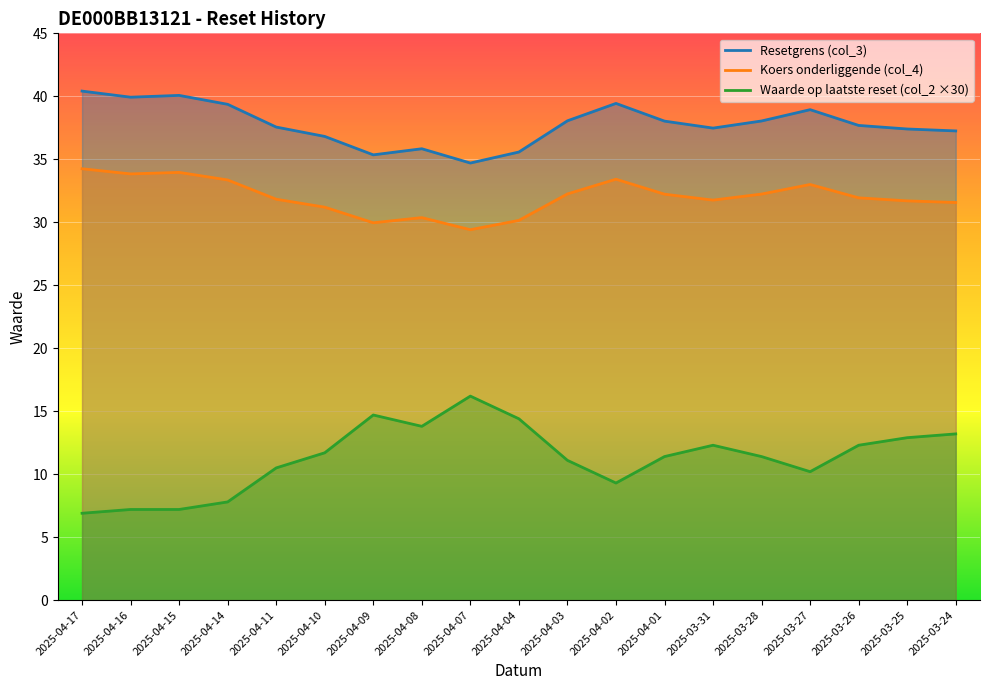

List the series in order of their overall mean, lowest first.

Waarde op laatste reset (col_2 ×30), Koers onderliggende (col_4), Resetgrens (col_3)